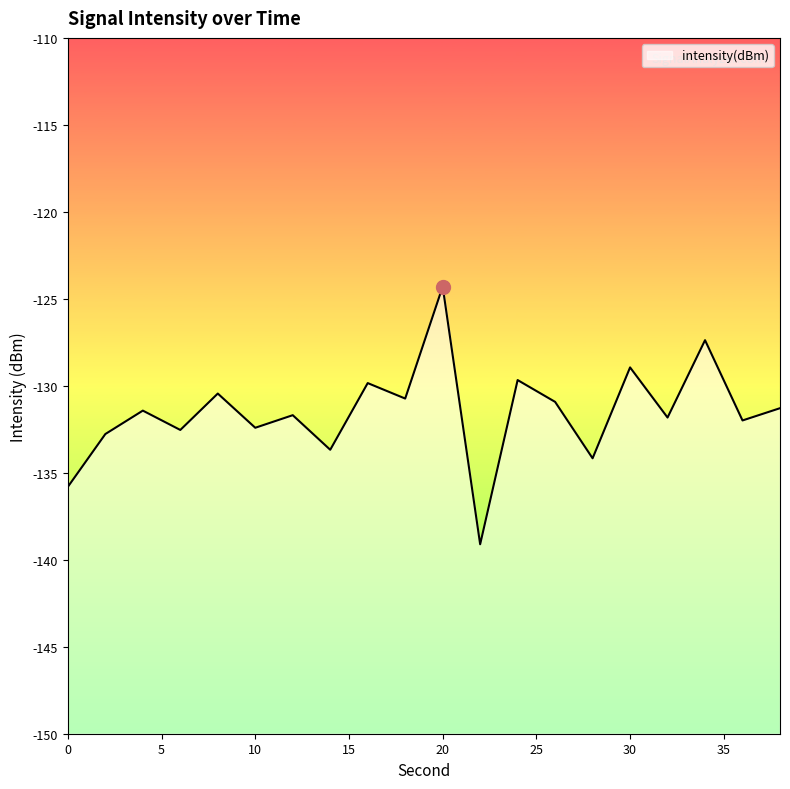

How many series are shown in this chart?

1